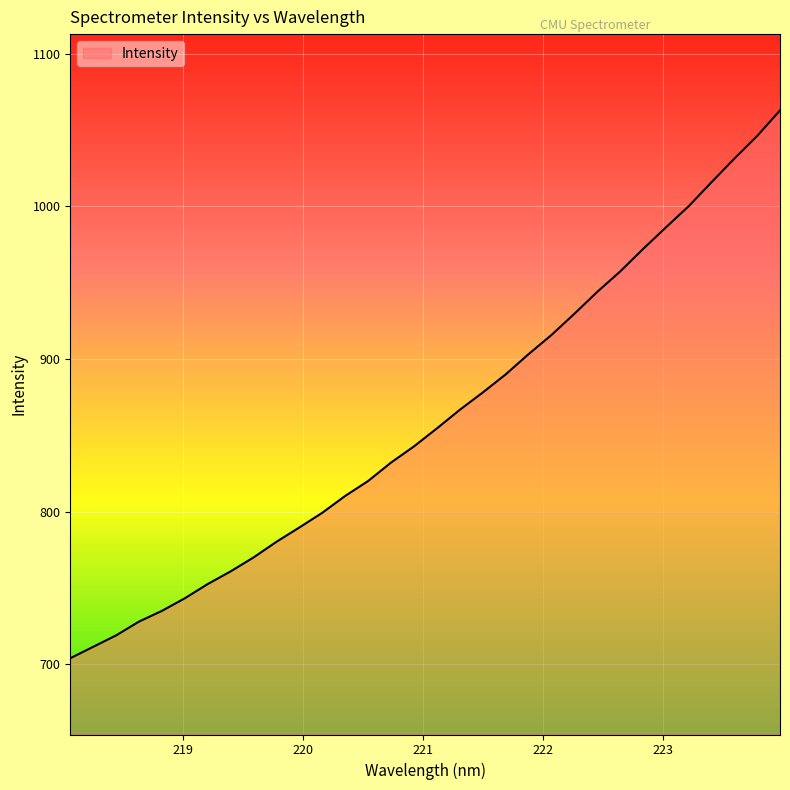

What is the difference between the maximum and minimum values?

359.0